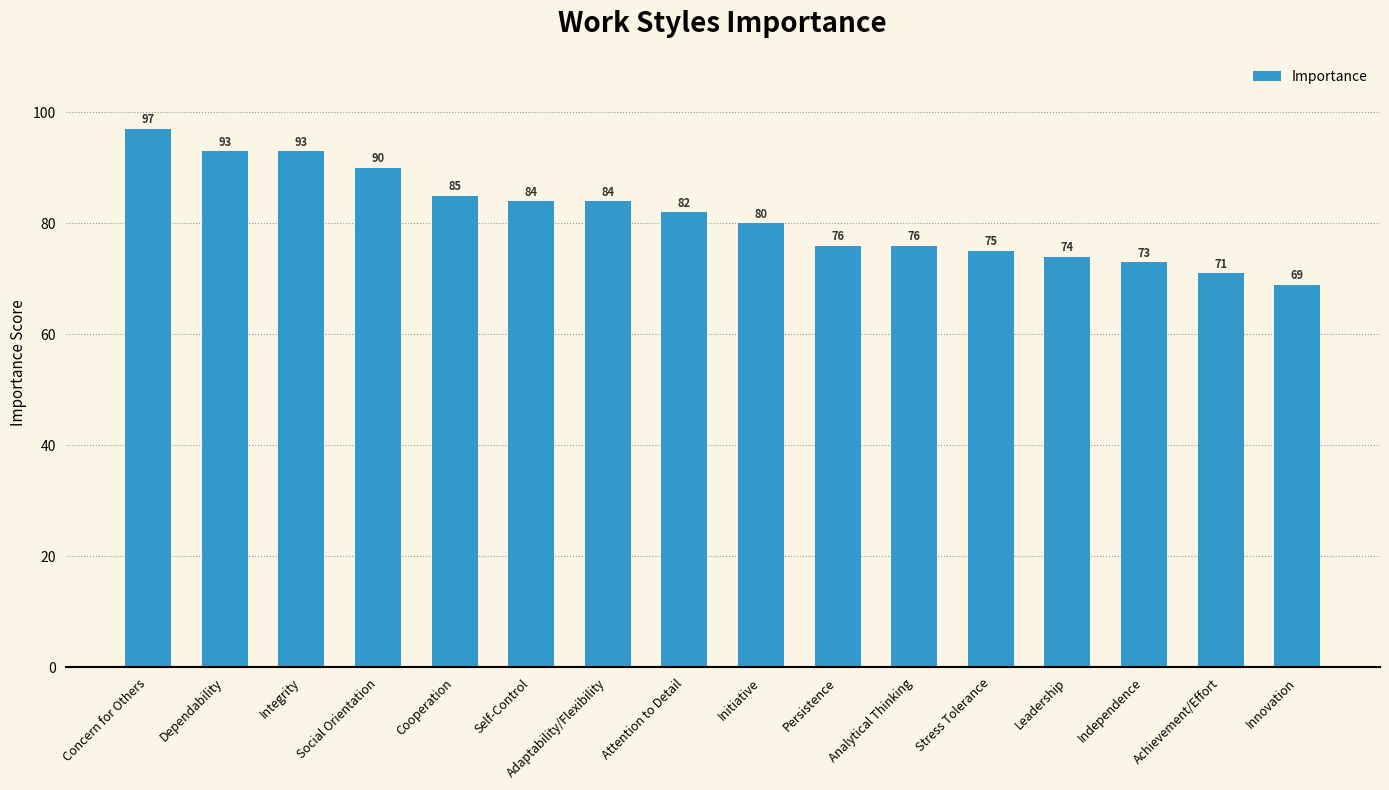

What is the value of the 15th bar from the left?

71